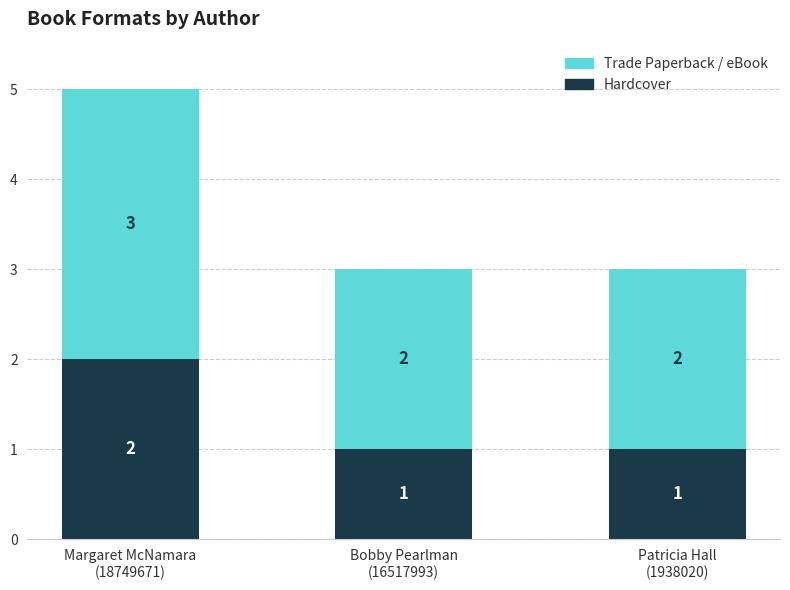

Reading left to right, transcribe the values for Hardcover.

2	1	1